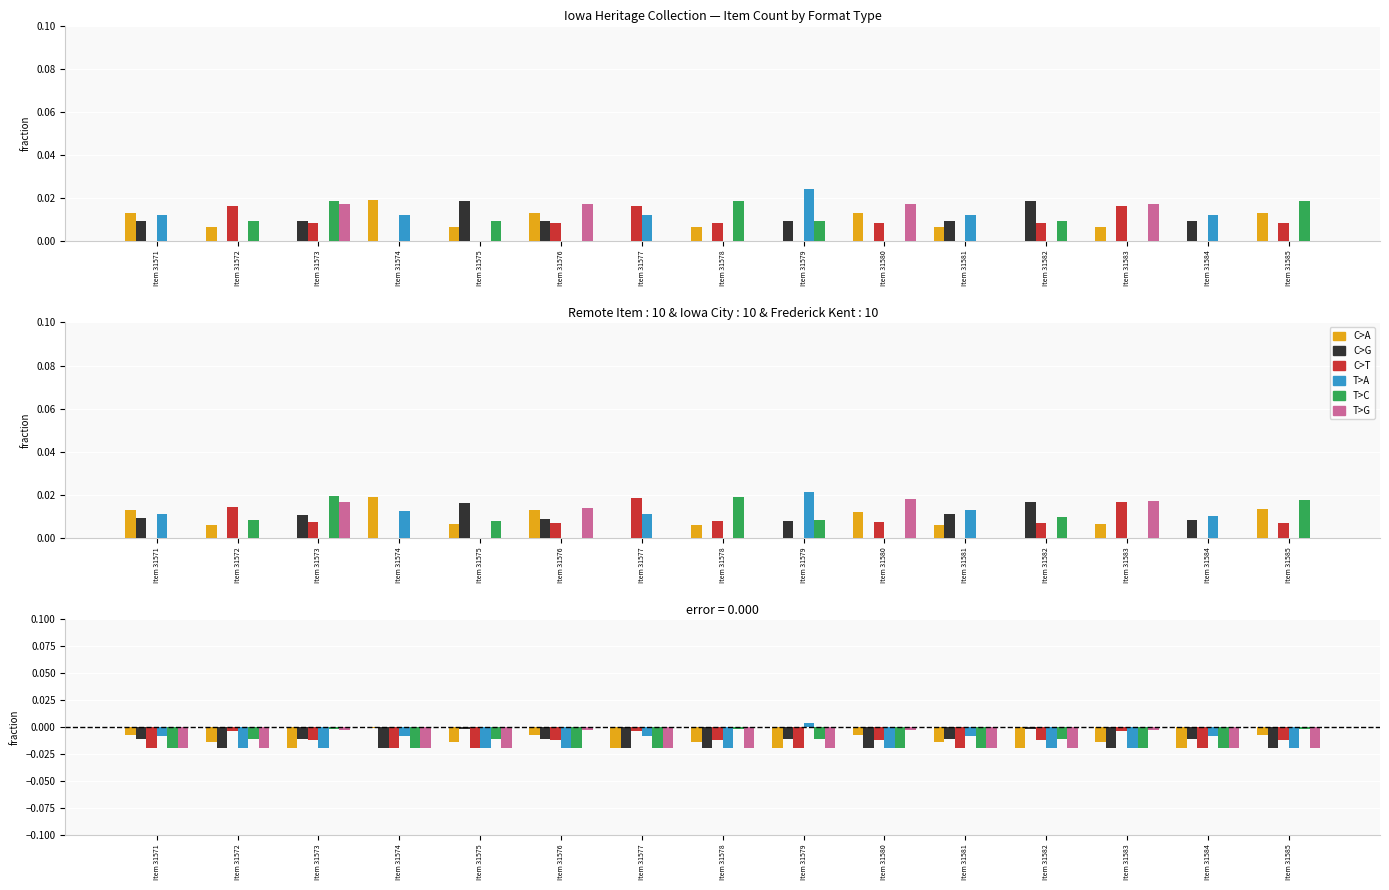

Rank the series by their maximum value, from highest to lowest.

T>A, C>A, C>G, T>C, T>G, C>T